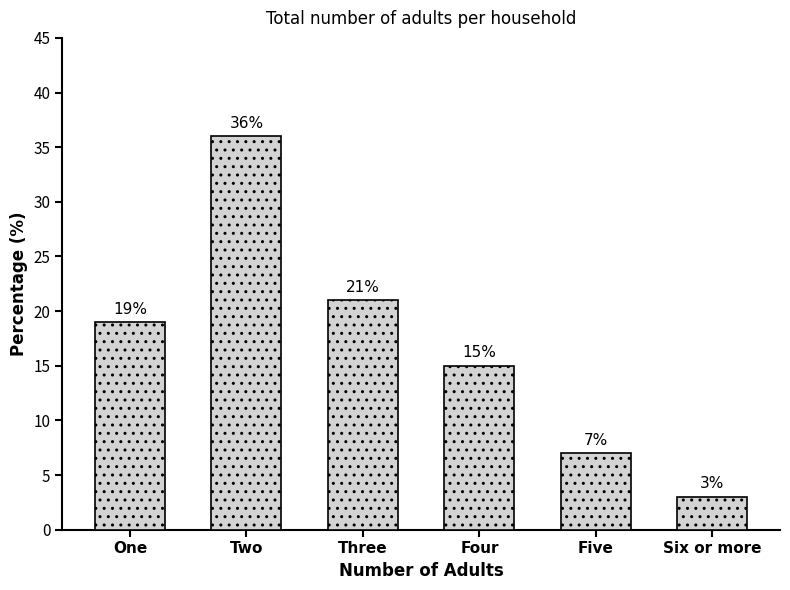

Count the number of data series in this chart.

1